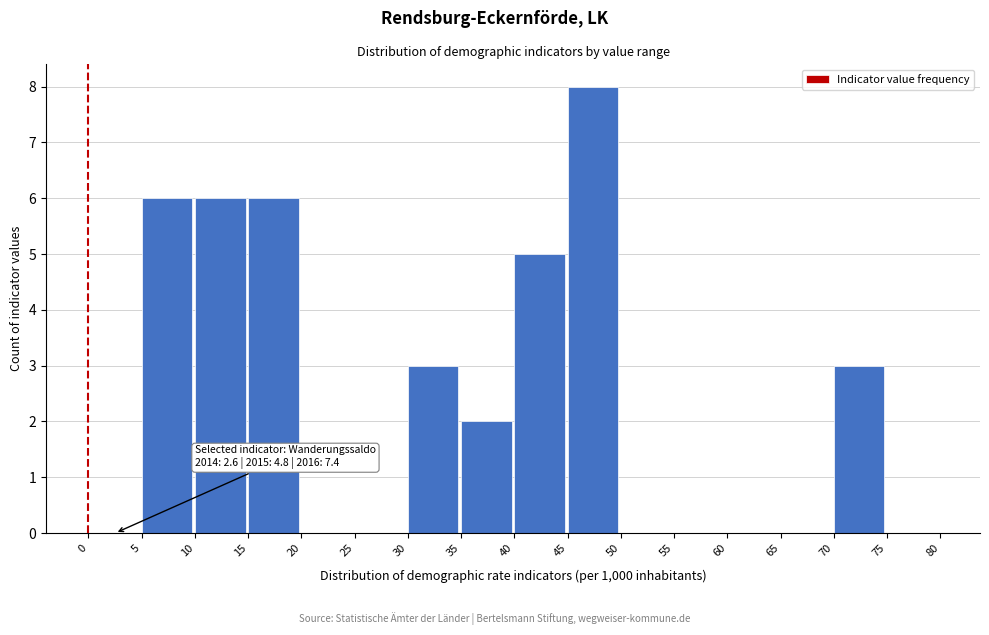

Which range on the x-axis has the tallest bar?

45 to 50